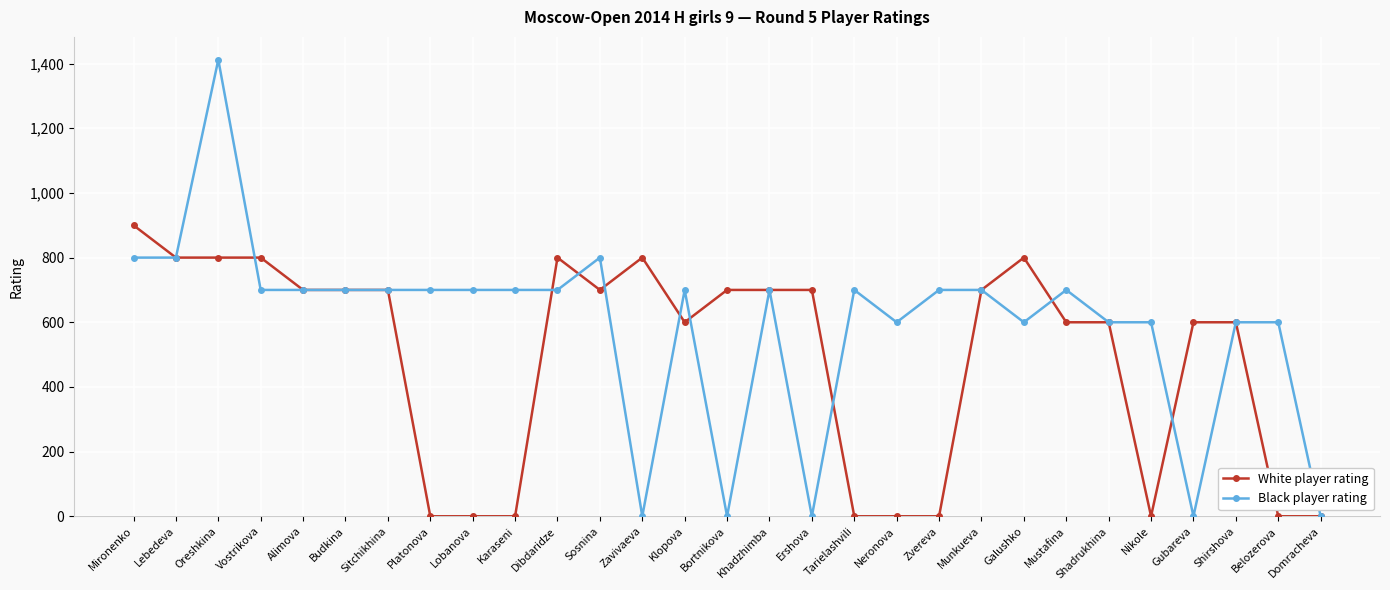

Where is the first local maximum for Black player rating?

Oreshkina